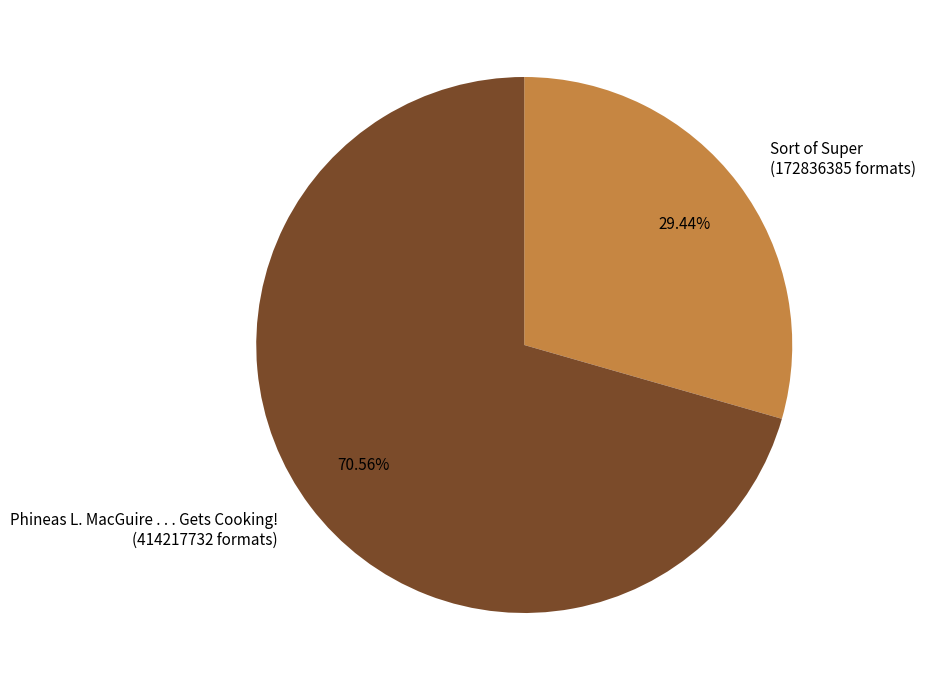

Is there any slice that represents more than half of the pie?

Yes